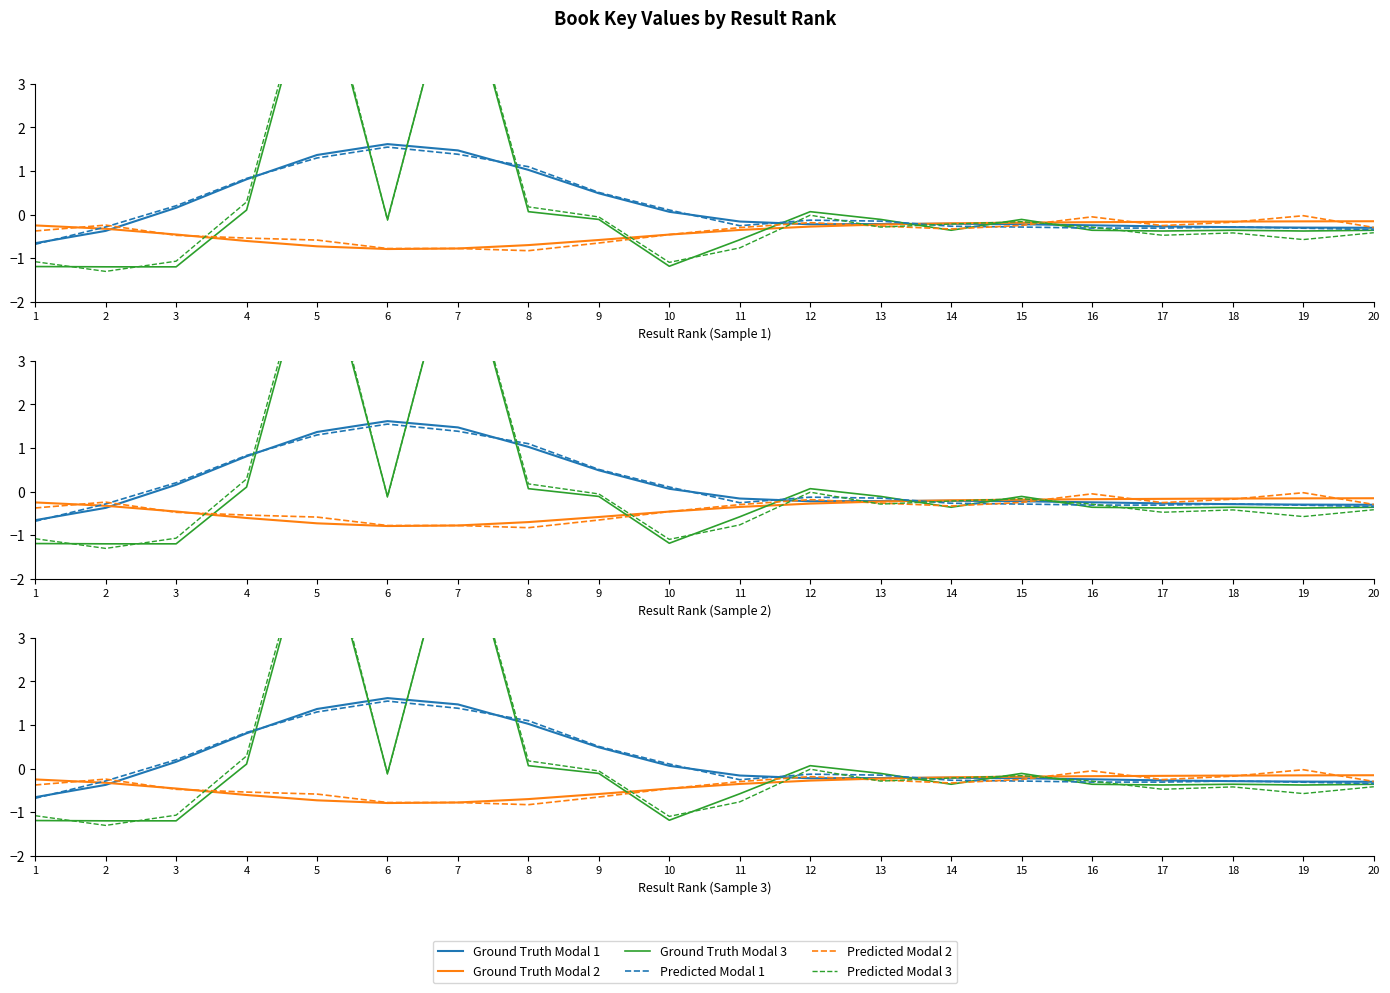

What is the maximum value for Predicted Modal 1?

1.5